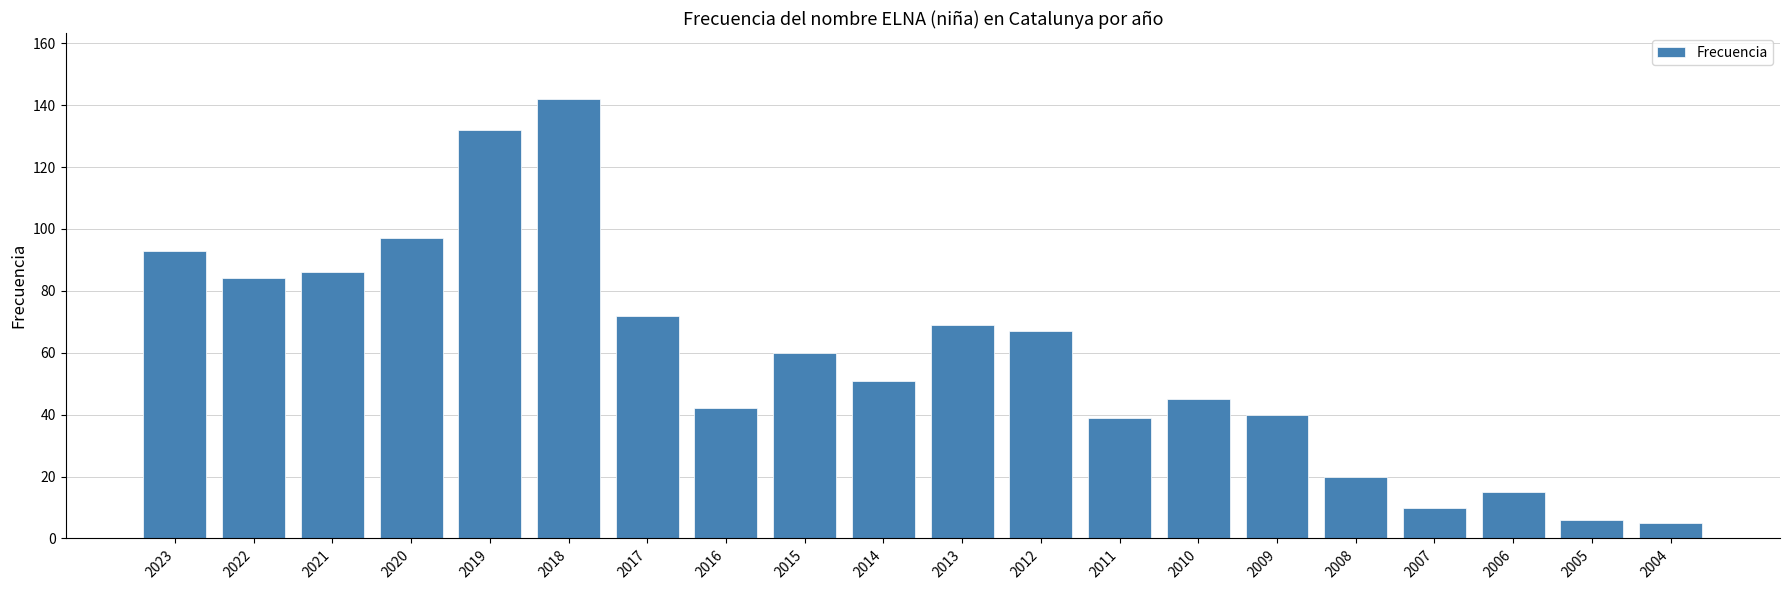

Read the value at 2006.

15